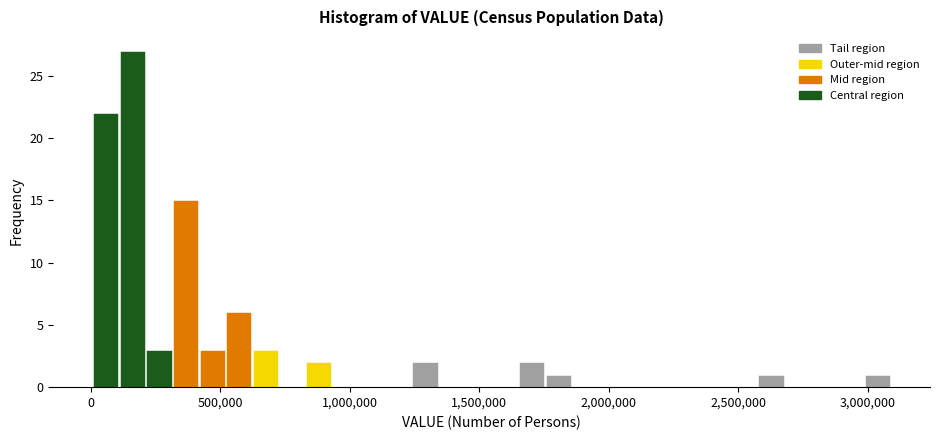

Read against the x-axis, roughly where is the centre of the tallest bar?

150000